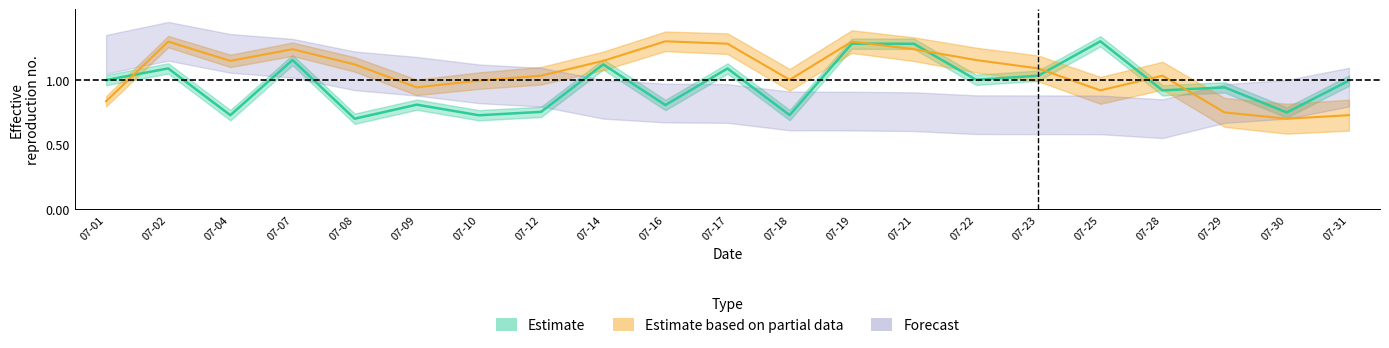

At which category does Estimate based on partial data reach its first local valley?

07-04